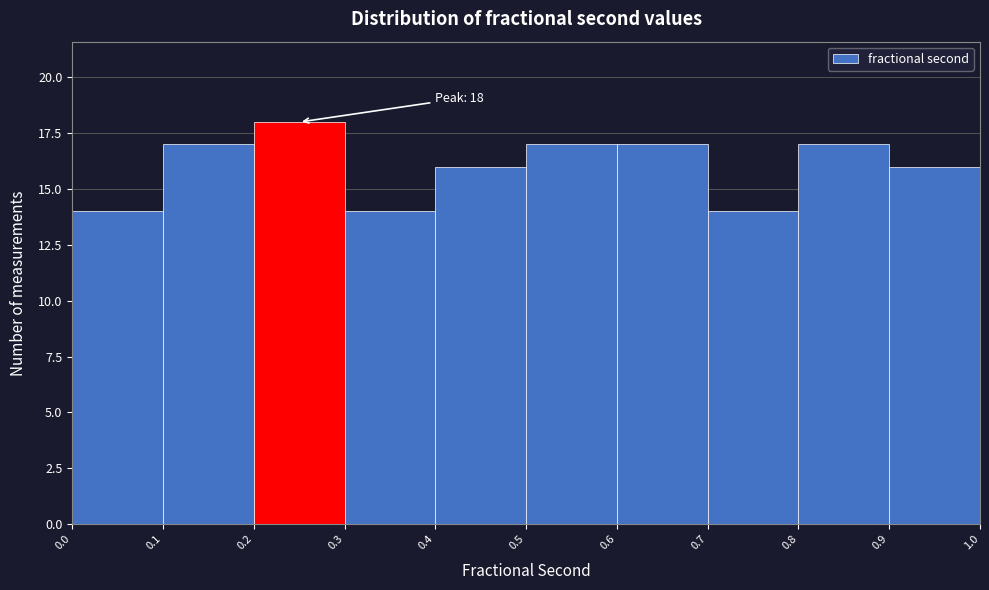

Over which range of the x-axis is the bar tallest?

0.2 to 0.3